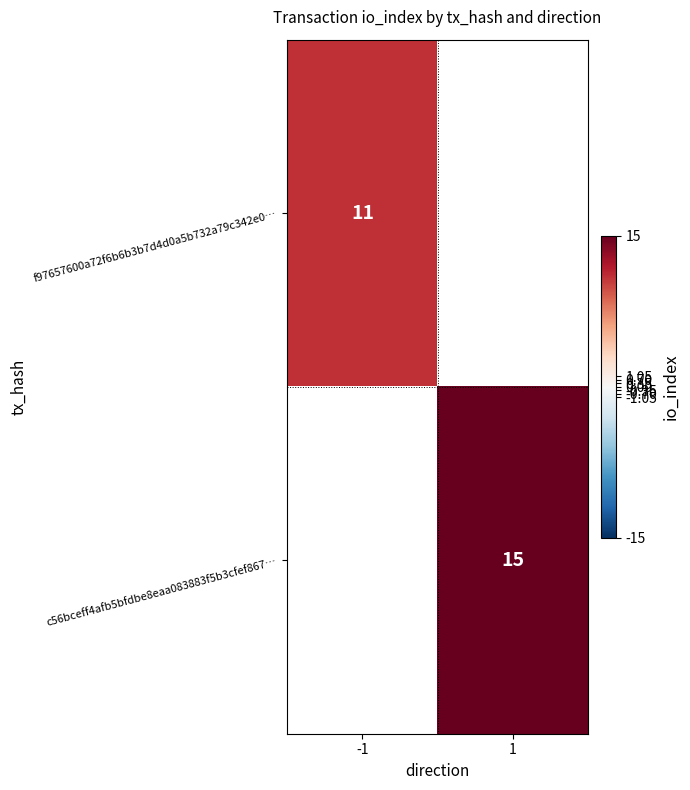

The value of f97657600a72f6b6b3b7d4d0a5b732a79c342e0… at -1 is 11. True or false?

True